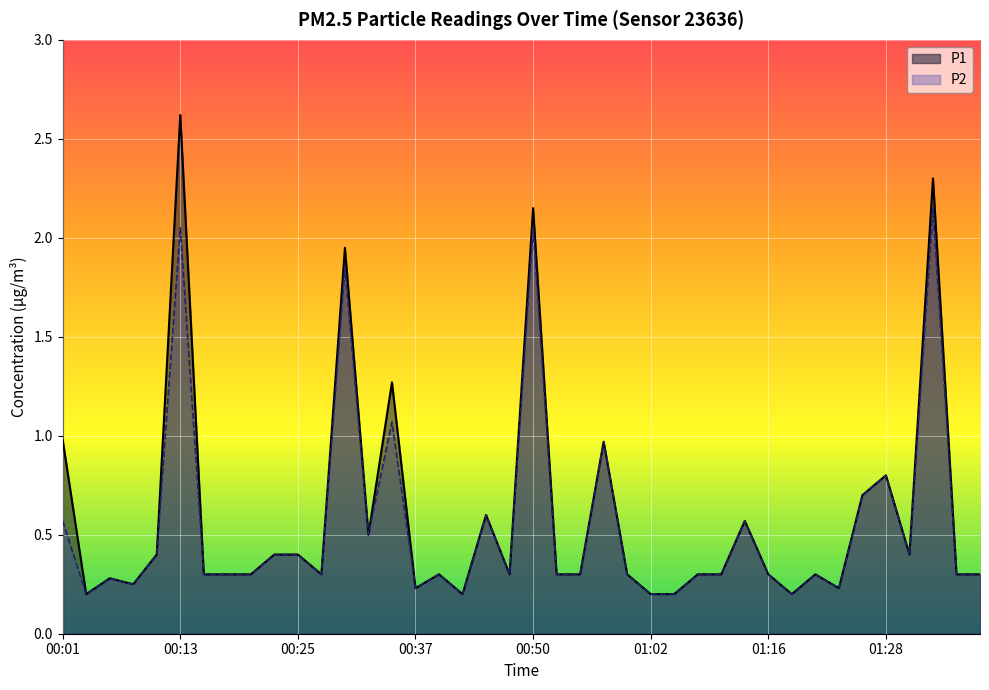

The value of P1 at 17 is 0.3. True or false?

False